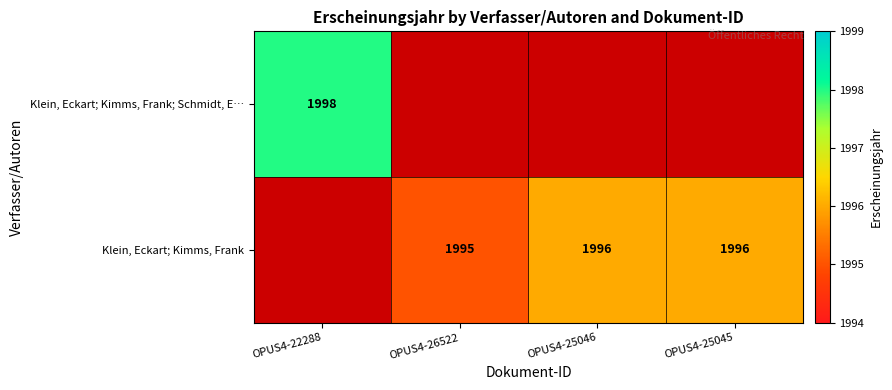

Is the value of Klein, Eckart; Kimms, Frank; Schmidt, E… at OPUS4-22288 greater than the value of Klein, Eckart; Kimms, Frank at OPUS4-25046?

Yes